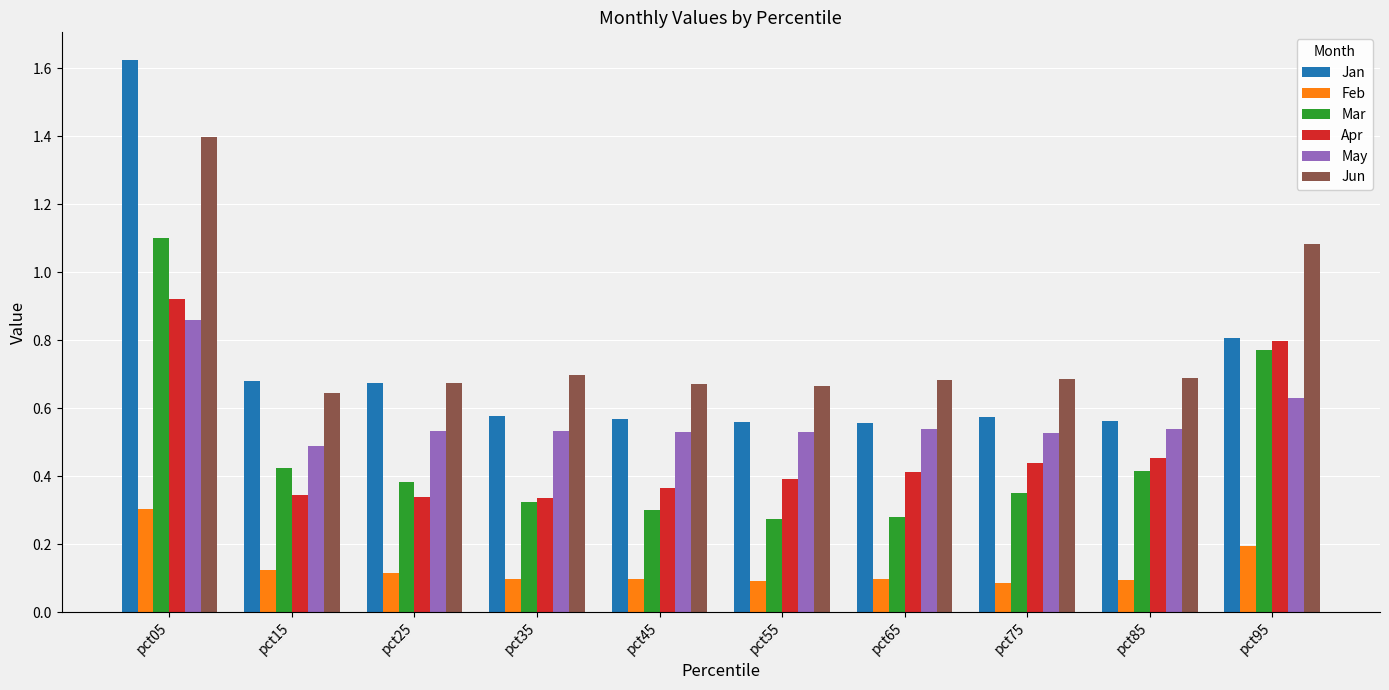

What is the sum of all Feb values?

1.3